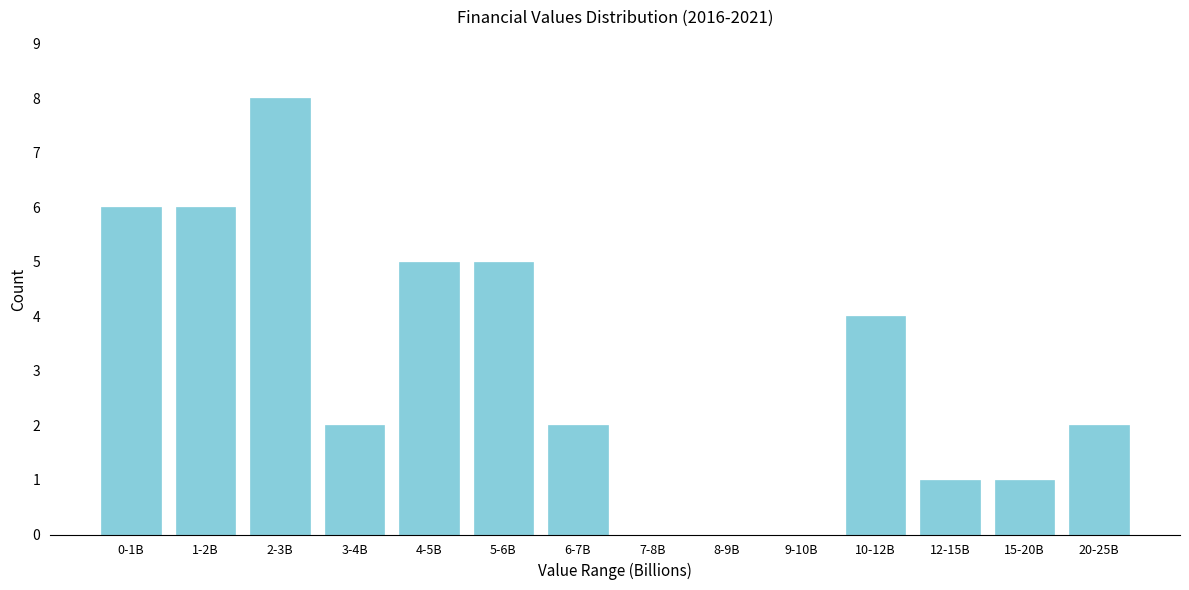

Reading left to right, what are all the values shown in this chart?

0-1B=6	1-2B=6	2-3B=8	3-4B=2	4-5B=5	5-6B=5	6-7B=2	7-8B=0	8-9B=0	9-10B=0	10-12B=4	12-15B=1	15-20B=1	20-25B=2